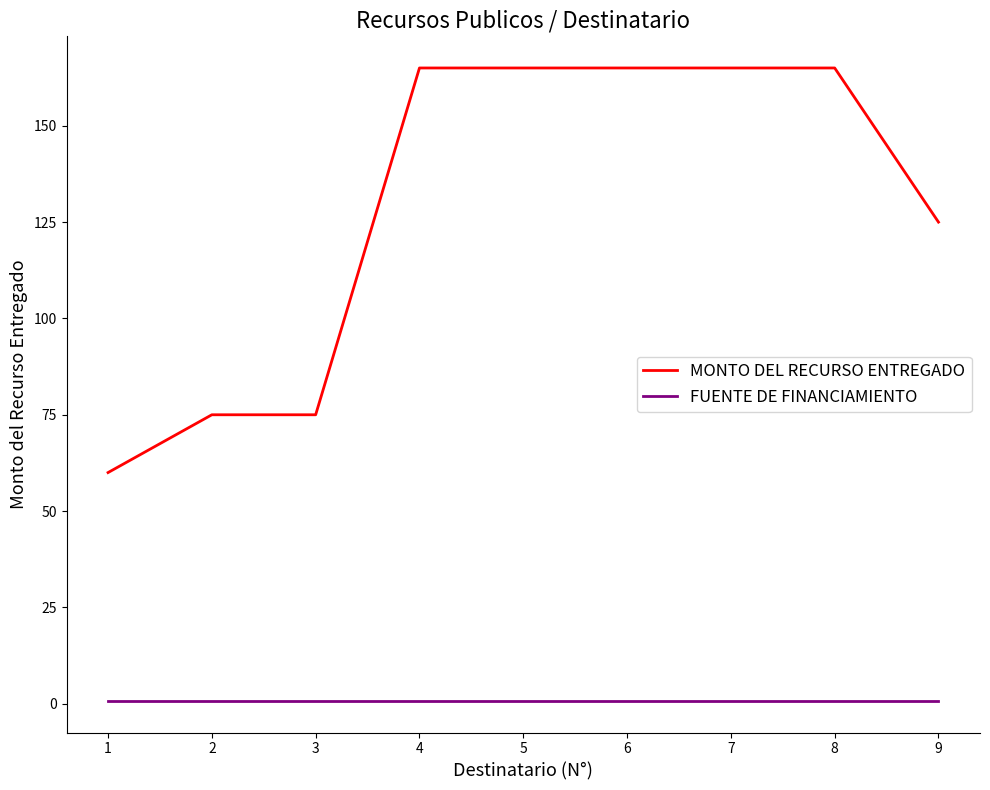

Which series has the largest range (max minus min)?

MONTO DEL RECURSO ENTREGADO